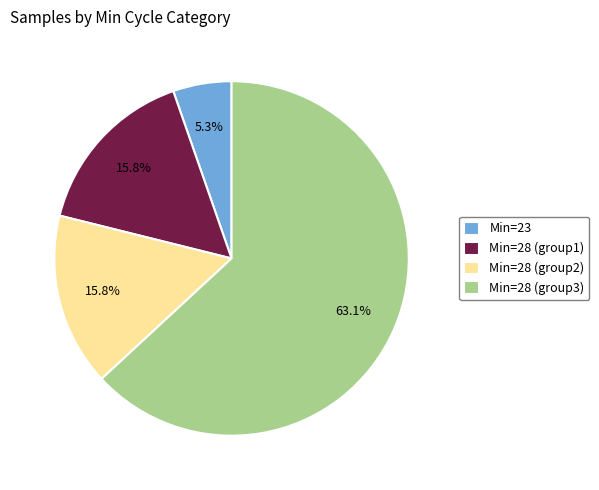

Count the number of slices in the pie.

4